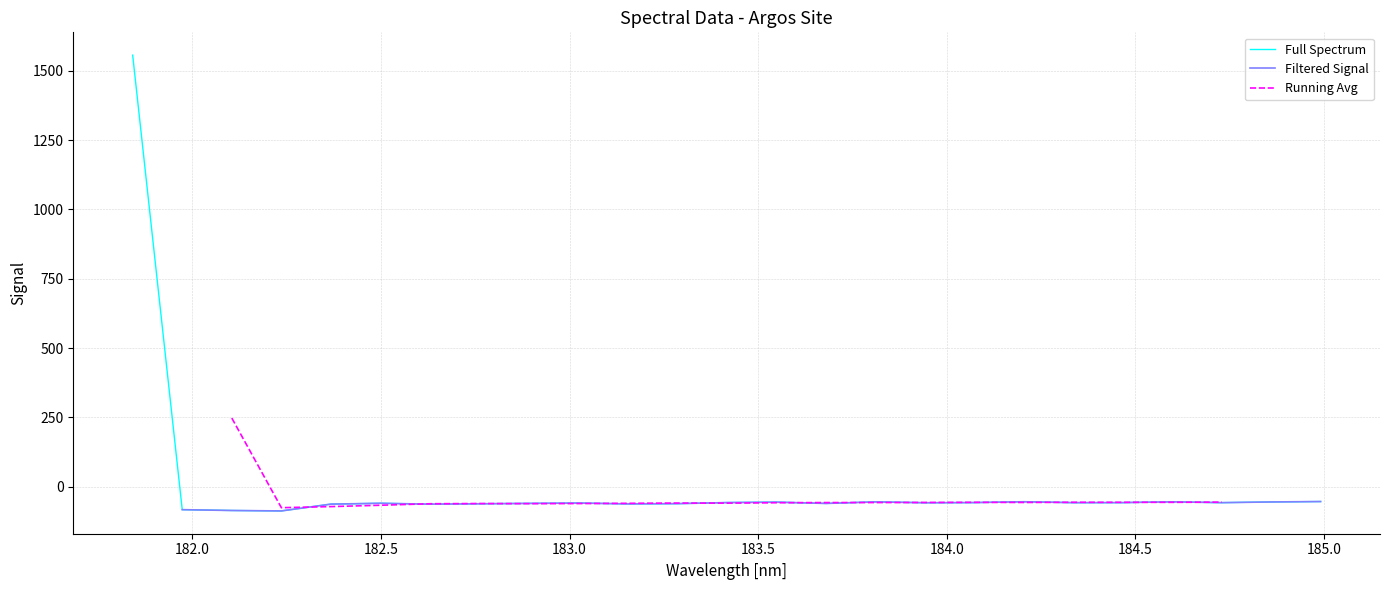

List the labels in order of value, smallest first.

182.2359681898, 182.1045947288, 181.9732053322, 182.6299929592, 182.3673257152, 183.15513622, 182.7613026778, 183.2863821962, 183.6800245112, 182.8925964608, 182.498667305, 183.0238743082, 183.9423730432, 184.7290361848, 184.3357763242, 184.46687888, 184.0735234058, 183.4176122368, 183.5488263418, 184.8600909338, 183.811206745, 184.5979655002, 184.2046578328, 184.9911297472, 181.8418